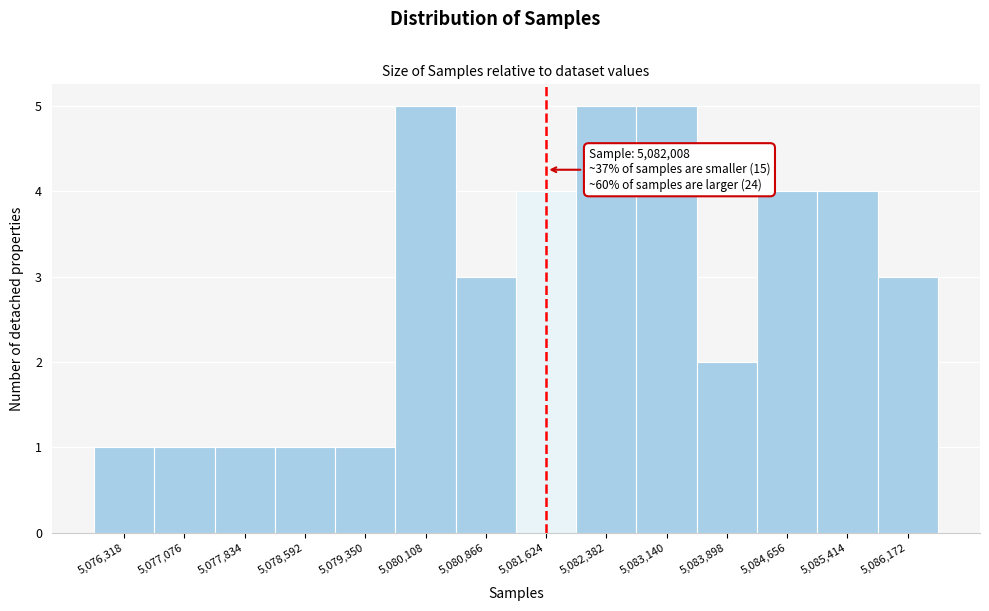

Reading left to right, list all the values displayed in this chart.

1	1	1	1	1	5	3	4	5	5	2	4	4	3